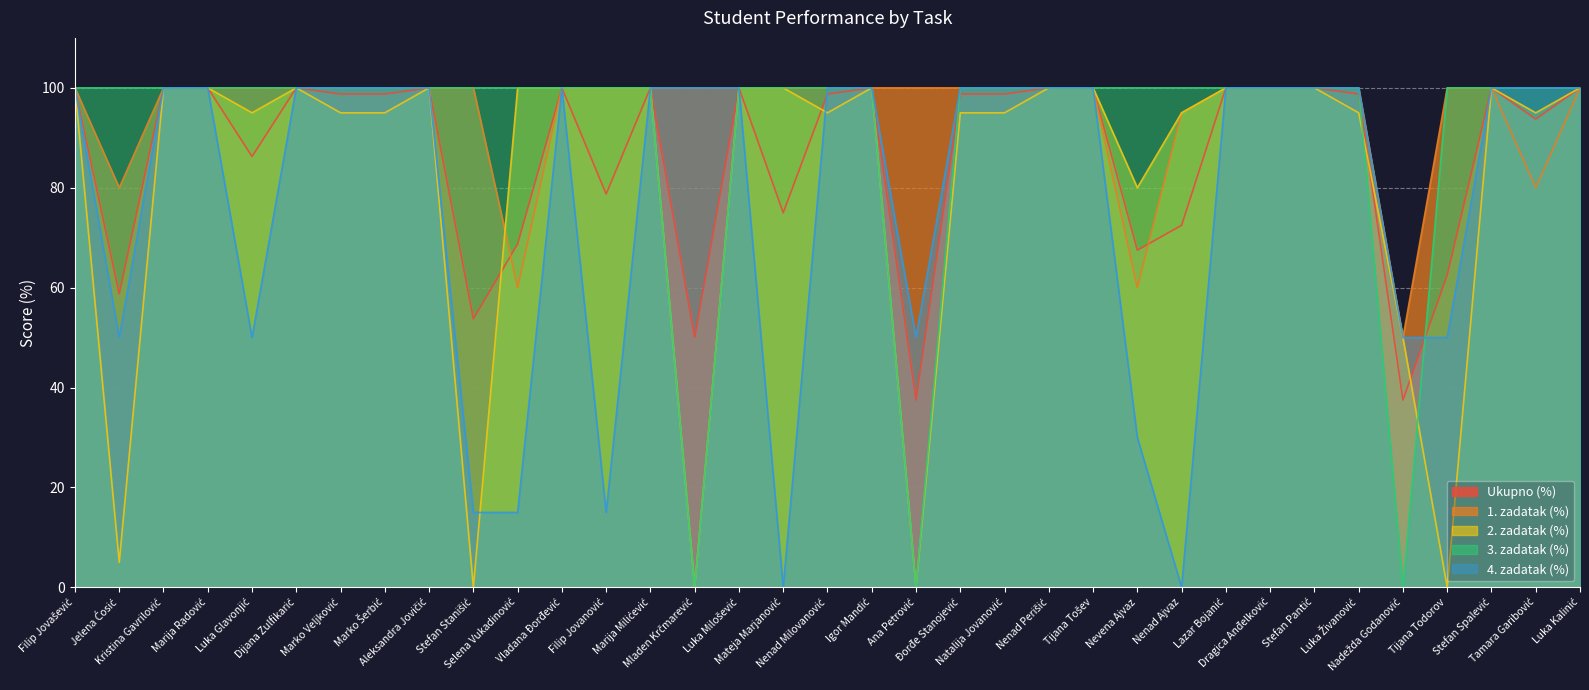

True or false: 2. zadatak (%) has more than 2 points higher than both neighbors.

True